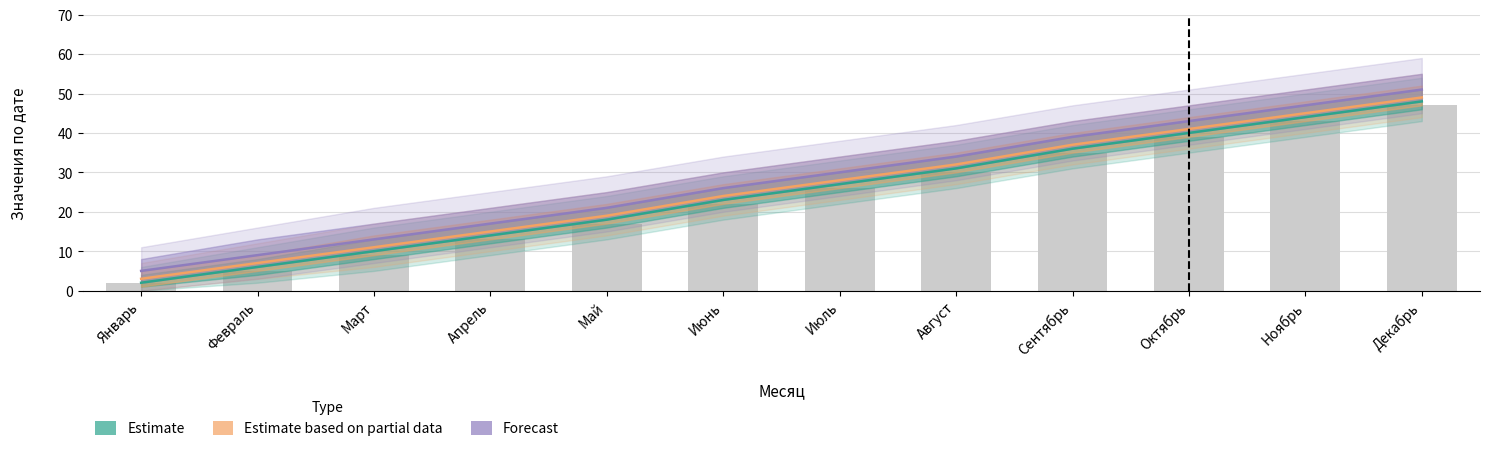

Rank the categories by Estimate value from highest to lowest.

Декабрь, Ноябрь, Октябрь, Сентябрь, Август, Июль, Июнь, Май, Апрель, Март, Февраль, Январь